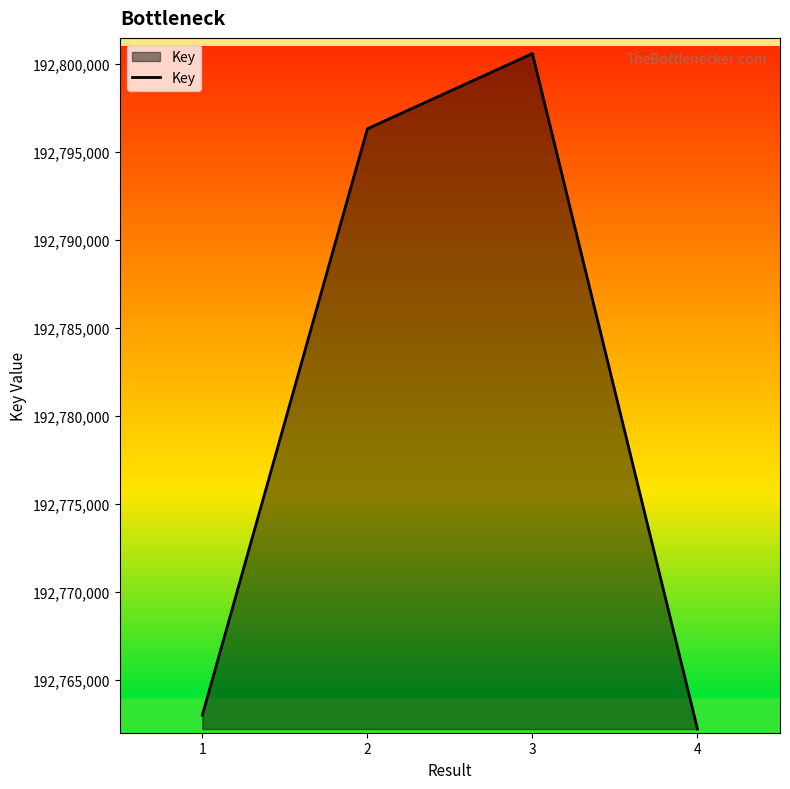

What is the smallest value displayed?

192762210